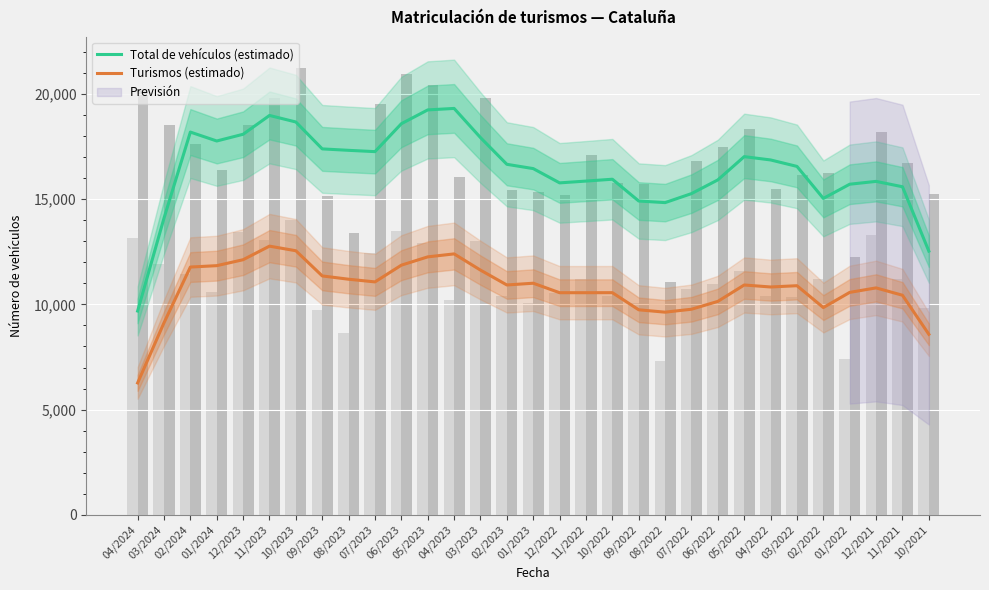

What is the label of the 1st bar from the right?

10/2021